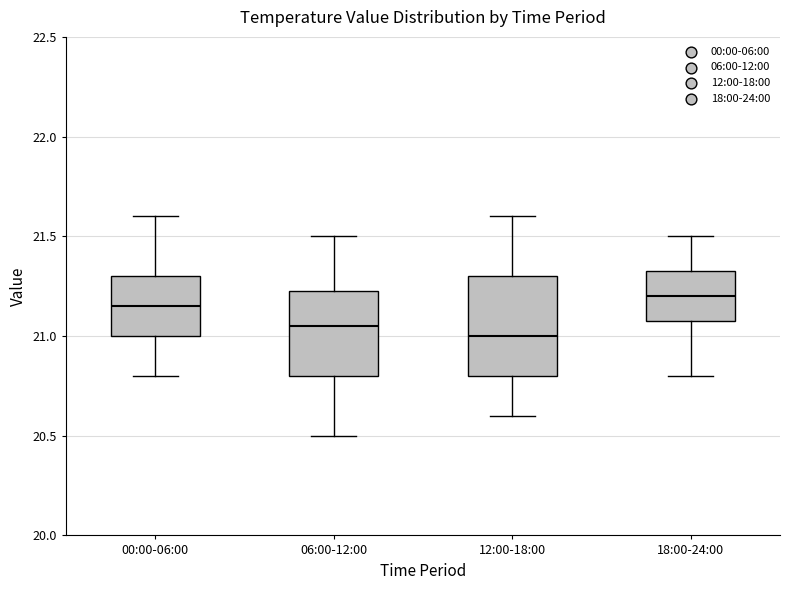

Reading left to right, transcribe this box plot: for each box, give where its median line is, the range the box spans, and where its two whiskers end, as read against the y-axis. The values are not printed on the chart, so give them approximately, as read against the axis.

00:00-06:00: median 21.15, box 21.00 to 21.30, whiskers 20.80 to 21.60
06:00-12:00: median 21.05, box 20.80 to 21.25, whiskers 20.50 to 21.50
12:00-18:00: median 21.00, box 20.80 to 21.30, whiskers 20.60 to 21.60
18:00-24:00: median 21.20, box 21.10 to 21.35, whiskers 20.80 to 21.50